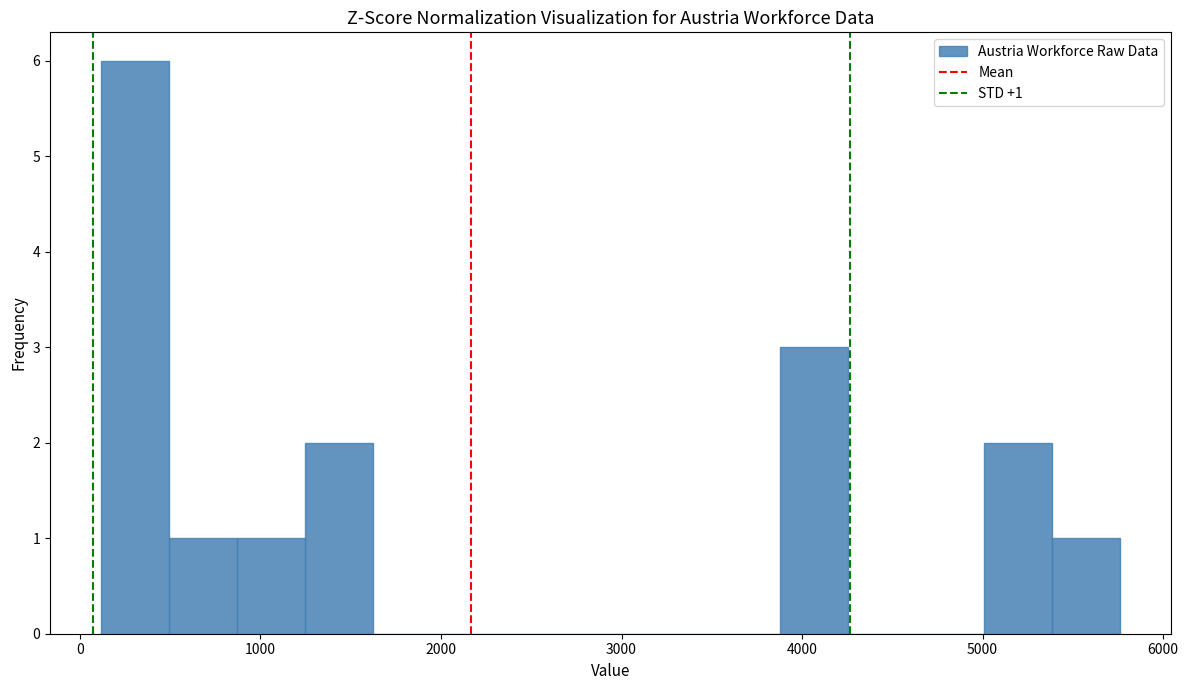

Read against the x-axis, roughly where is the centre of the tallest bar?

300